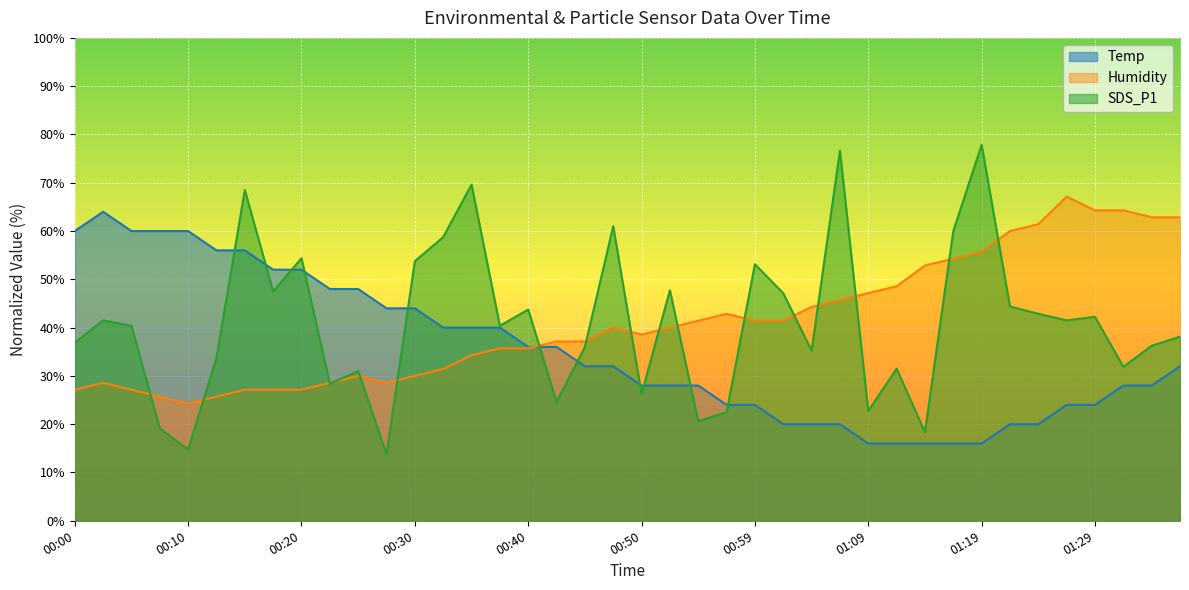

At which category does the chart reach its minimum across all series?

00:27